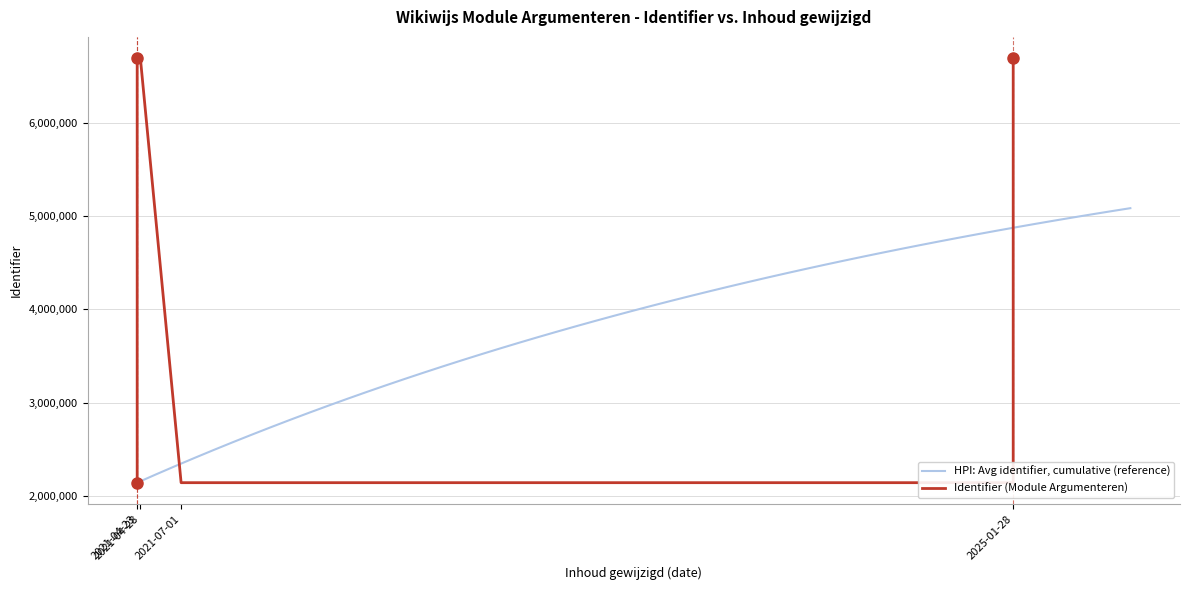

What is the value of the 4th point from the left?

2144103